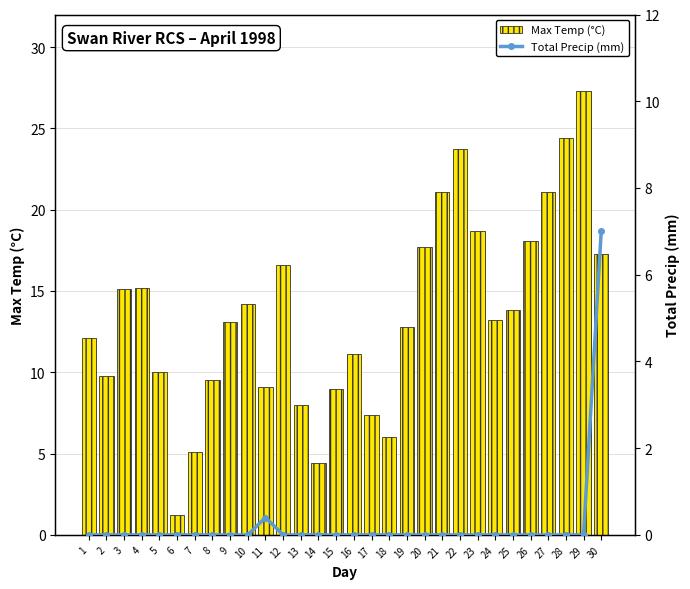

Rank the categories by Max Temp (°C) value from highest to lowest.

29, 28, 22, 21, 27, 23, 26, 20, 30, 12, 4, 3, 10, 25, 24, 9, 19, 1, 16, 5, 2, 8, 11, 15, 13, 17, 18, 7, 14, 6